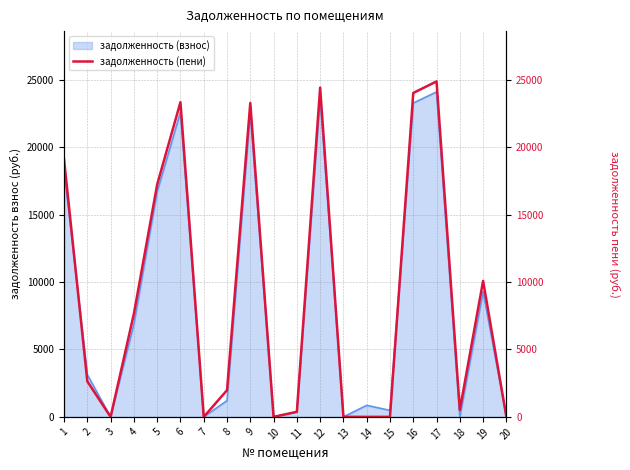

Does the chart display data point markers on the line(s)?

No